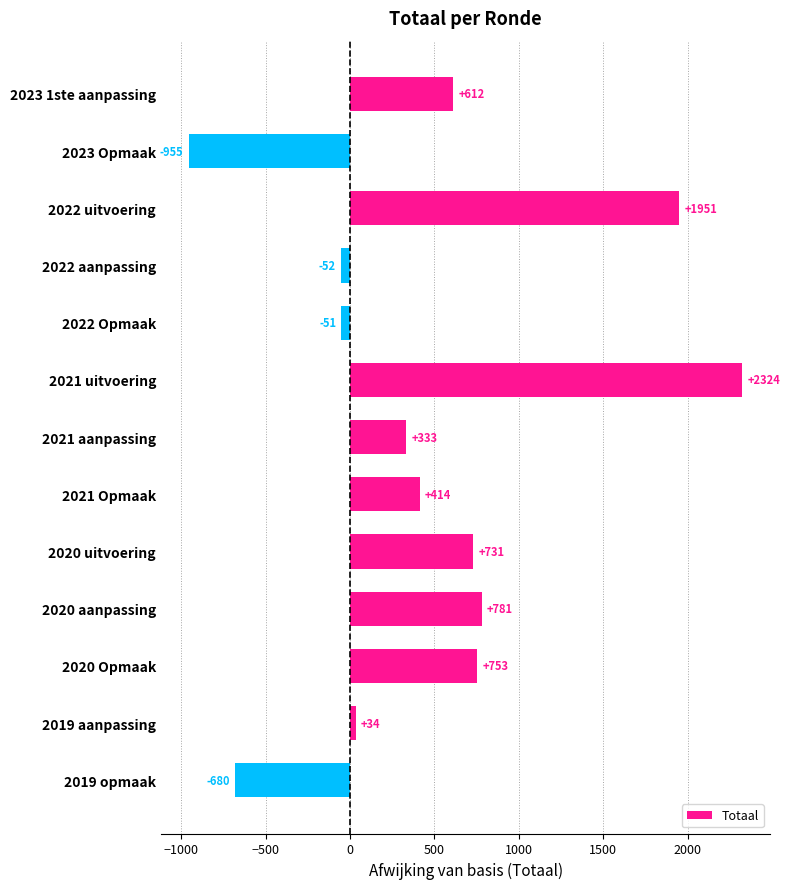

Which has a higher value, 2020 uitvoering or 2022 Opmaak?

2020 uitvoering